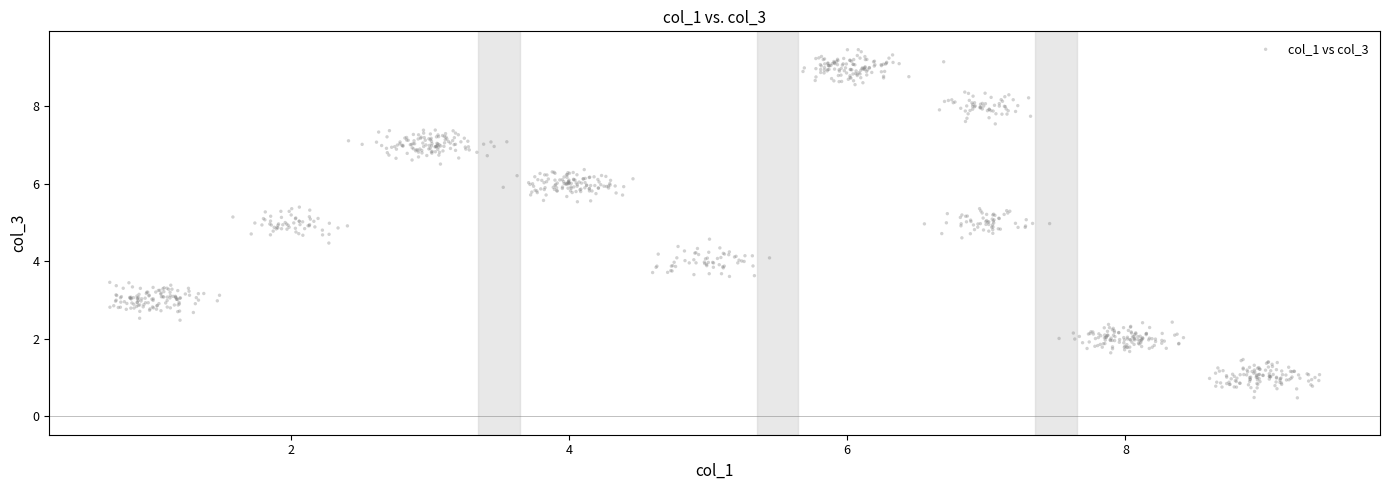

What is the range of X values (max minus min)?

8.7